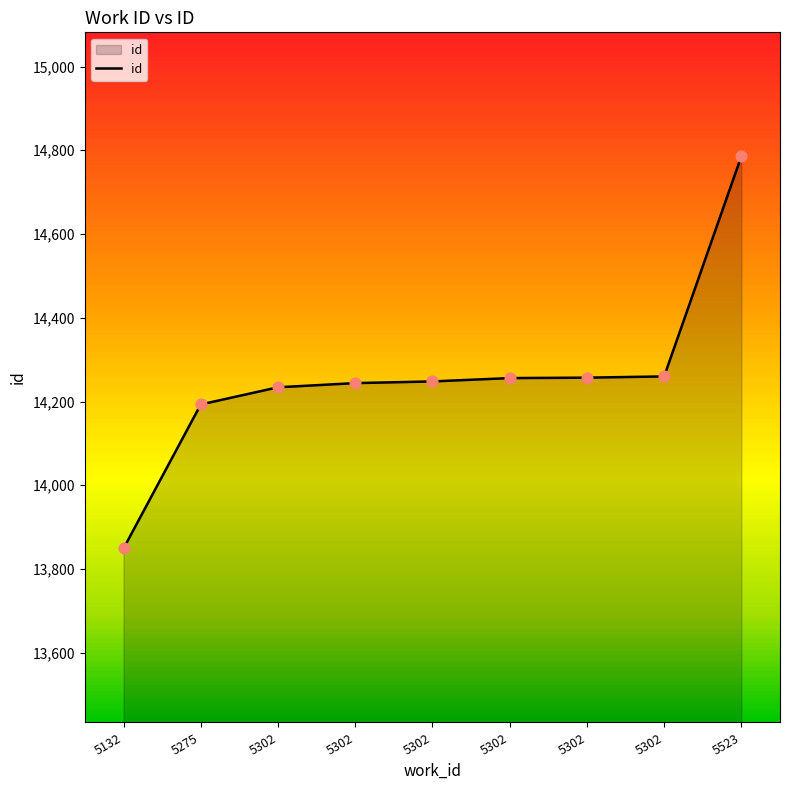

Is this an area chart (filled region under the line)?

Yes